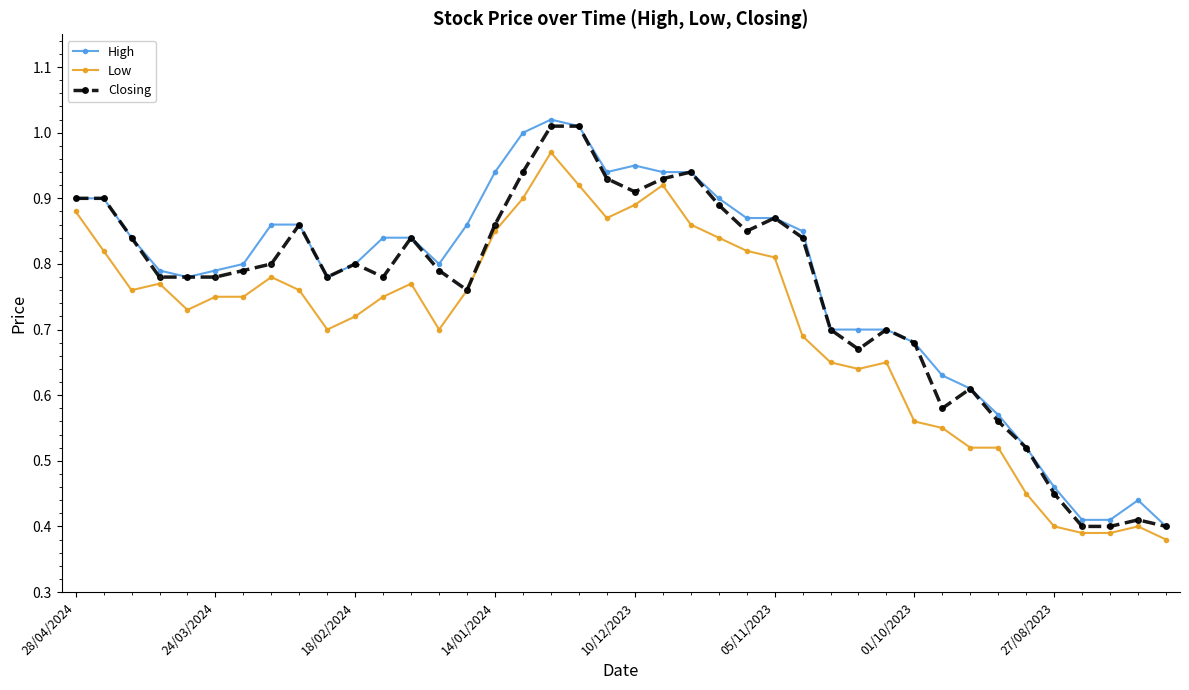

True or false: High has more than 2 points higher than both neighbors.

True